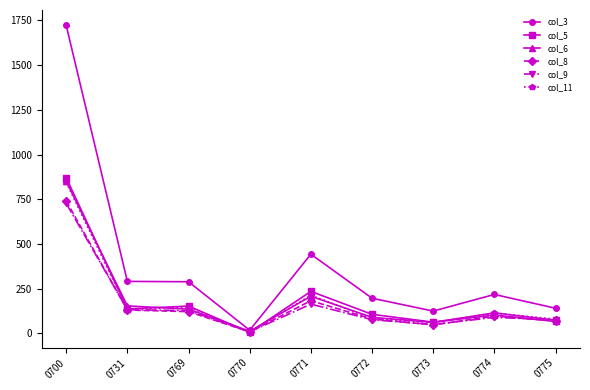

What is the difference between the maximum and second lowest values in the col_5 series?

808